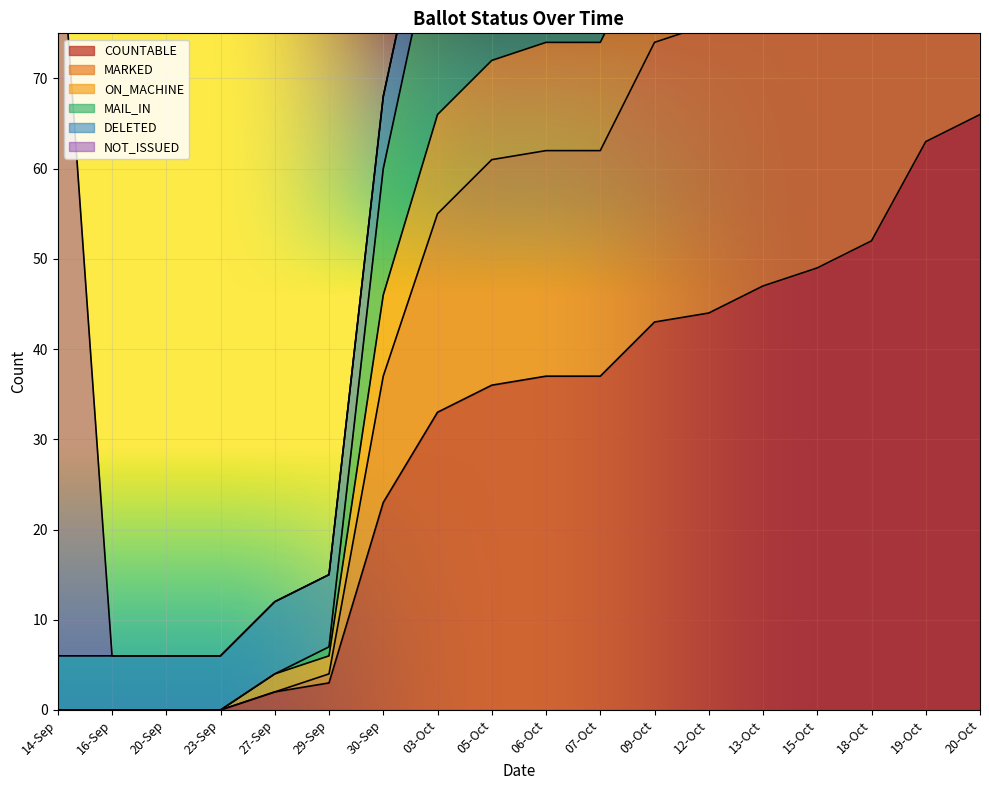

True or false: ON_MACHINE has a value of 65 at 13-Oct.

False